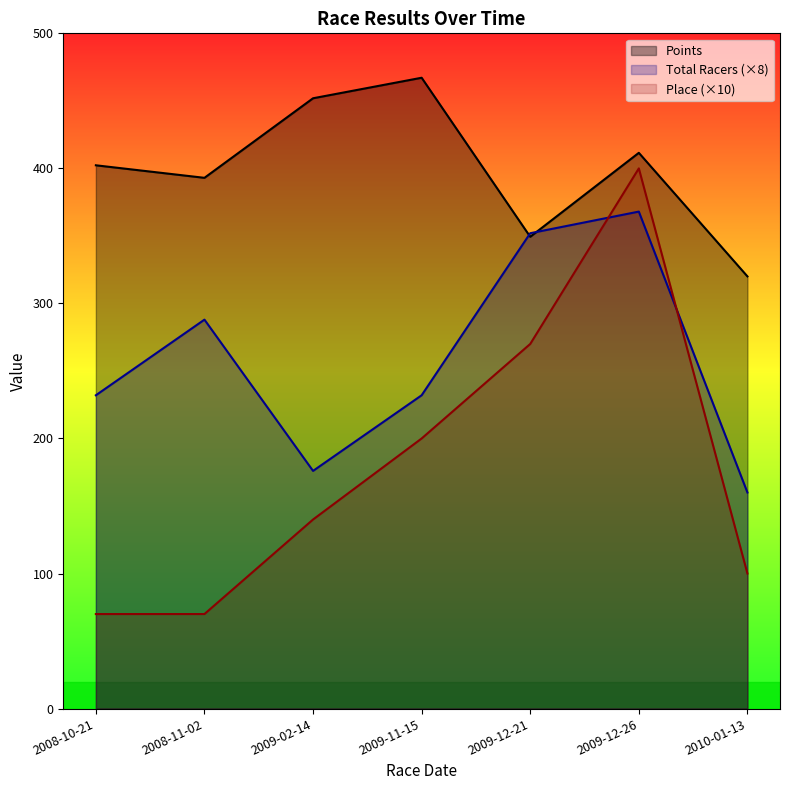

How many data points in Total Racers are above 232?

3